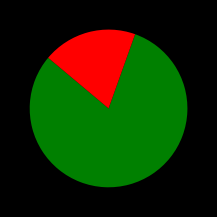

Does any single category account for the majority?

Yes